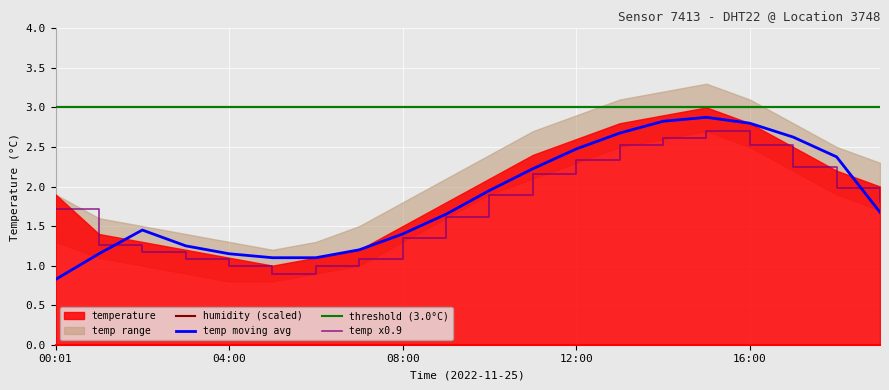

What is the total value across all series at 10?

9.8